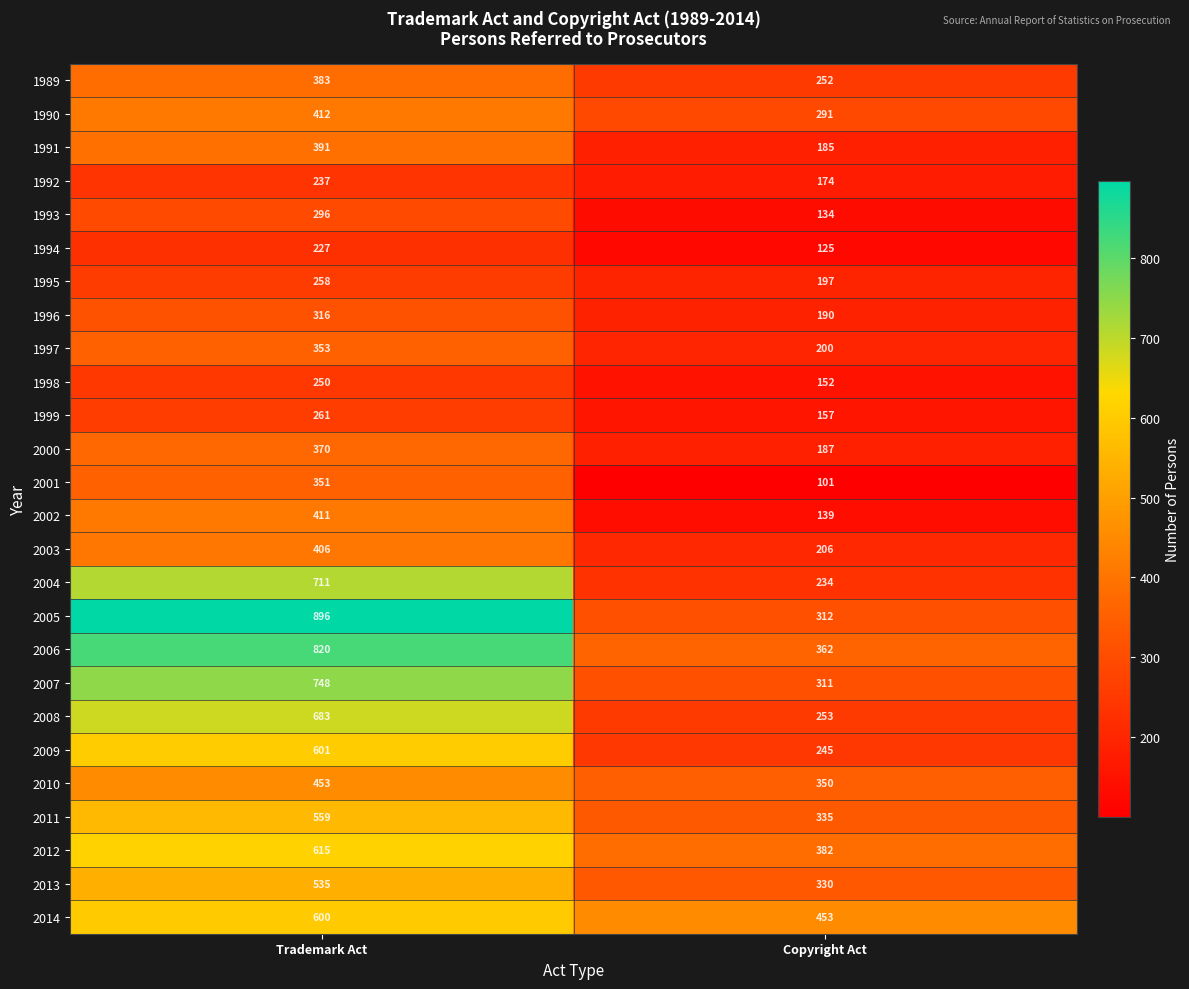

What is the sum of the 2010 values at Trademark Act and Copyright Act?

803